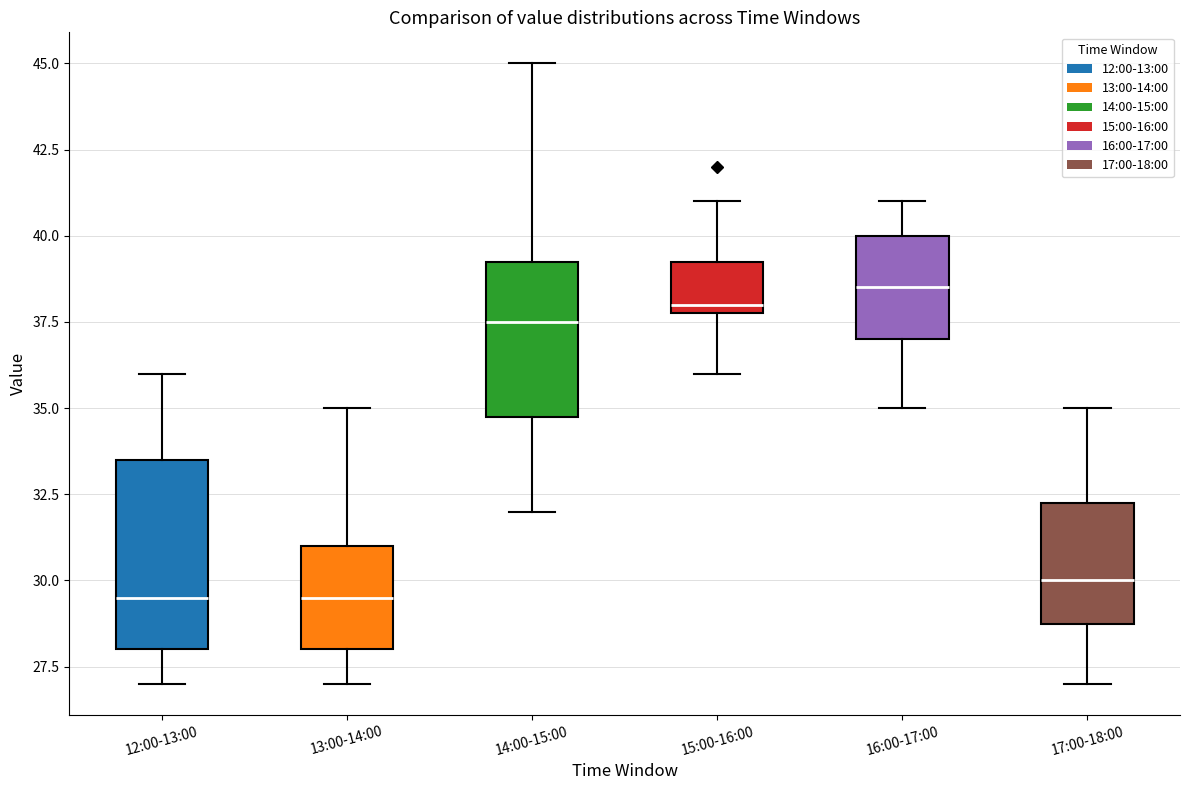

Which box has the highest median line?

16:00-17:00